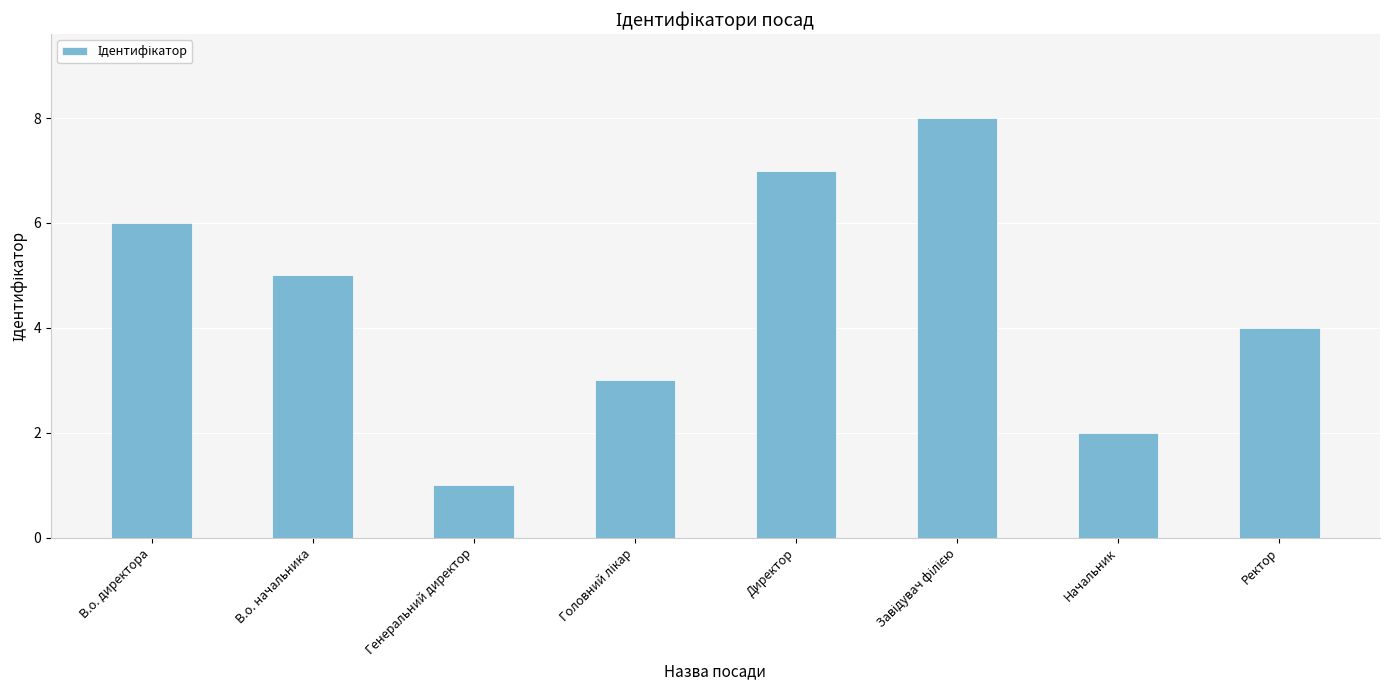

The value at Начальник is 2. True or false?

True